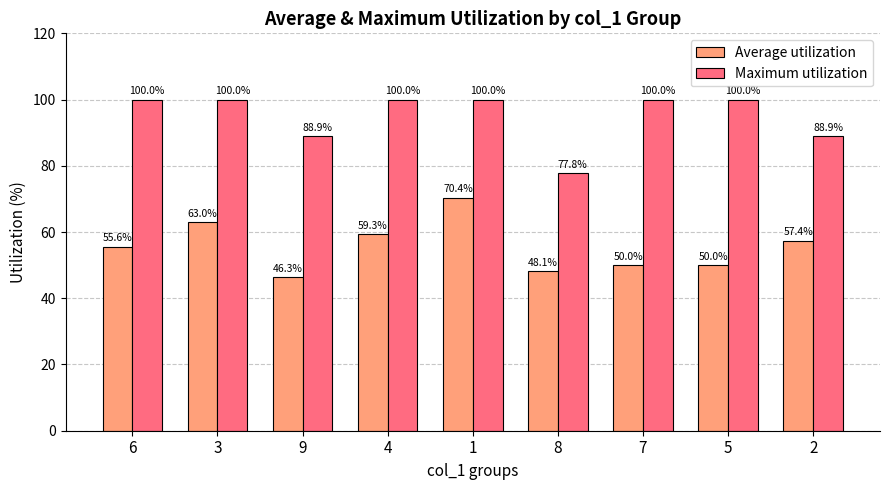

Rank the series by their maximum value, from lowest to highest.

Average utilization, Maximum utilization